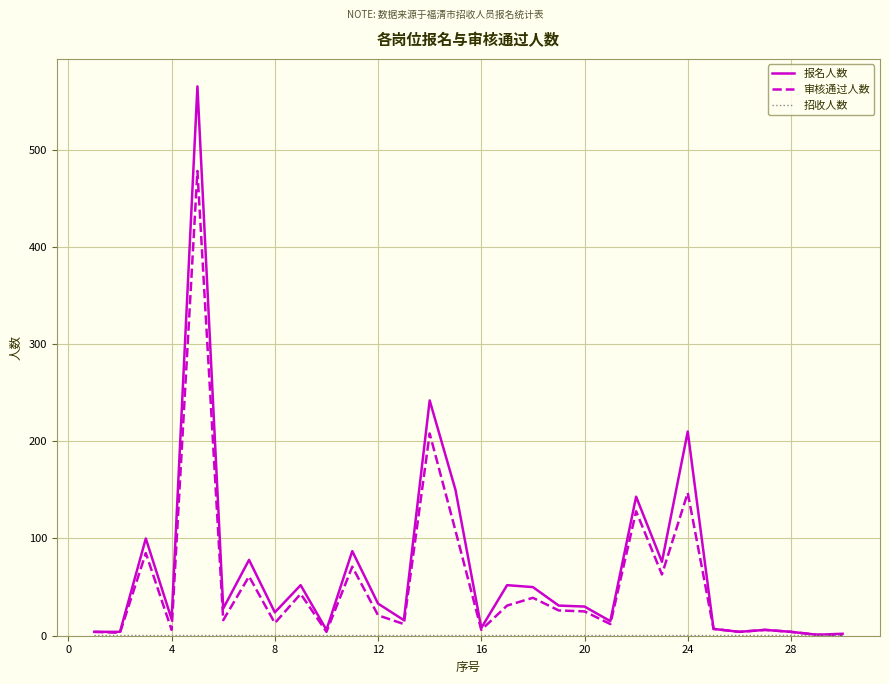

What is the maximum value for 审核通过人数?

478